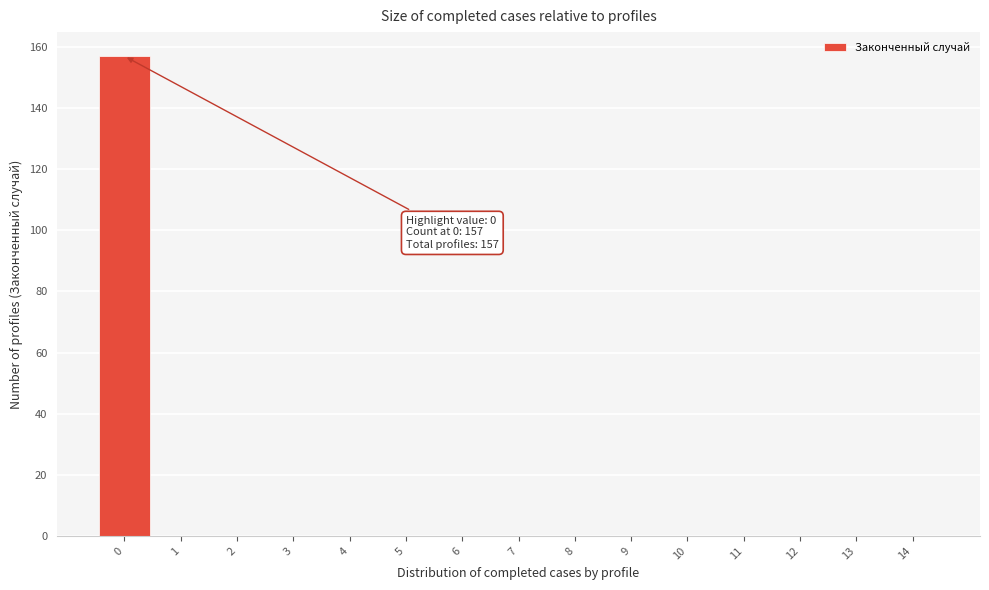

Over which range of the x-axis is the bar tallest?

-0.5 to 0.5